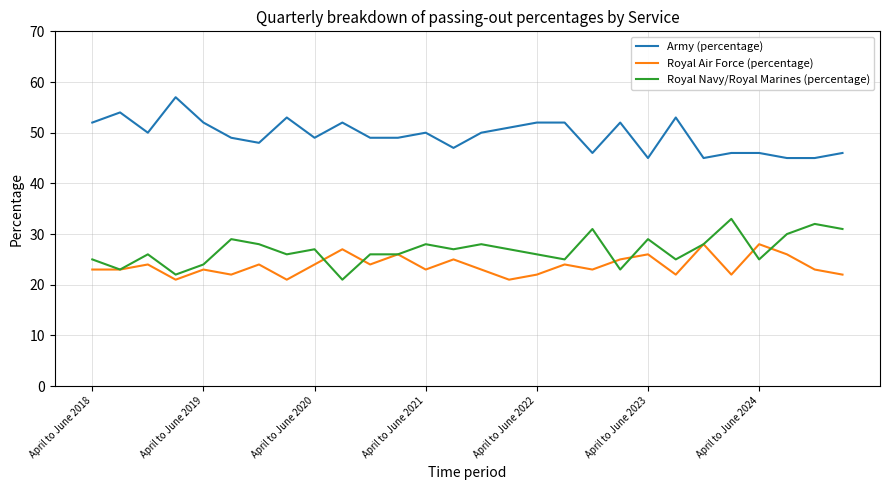

Reading left to right, what are all the values shown in this chart?

Army (percentage): 52	54	50	57	52	49	48	53	49	52	49	49	50	47	50	51	52	52	46	52	45	53	45	46	46	45	45	46
Royal Air Force (percentage): 23	23	24	21	23	22	24	21	24	27	24	26	23	25	23	21	22	24	23	25	26	22	28	22	28	26	23	22
Royal Navy/Royal Marines (percentage): 25	23	26	22	24	29	28	26	27	21	26	26	28	27	28	27	26	25	31	23	29	25	28	33	25	30	32	31